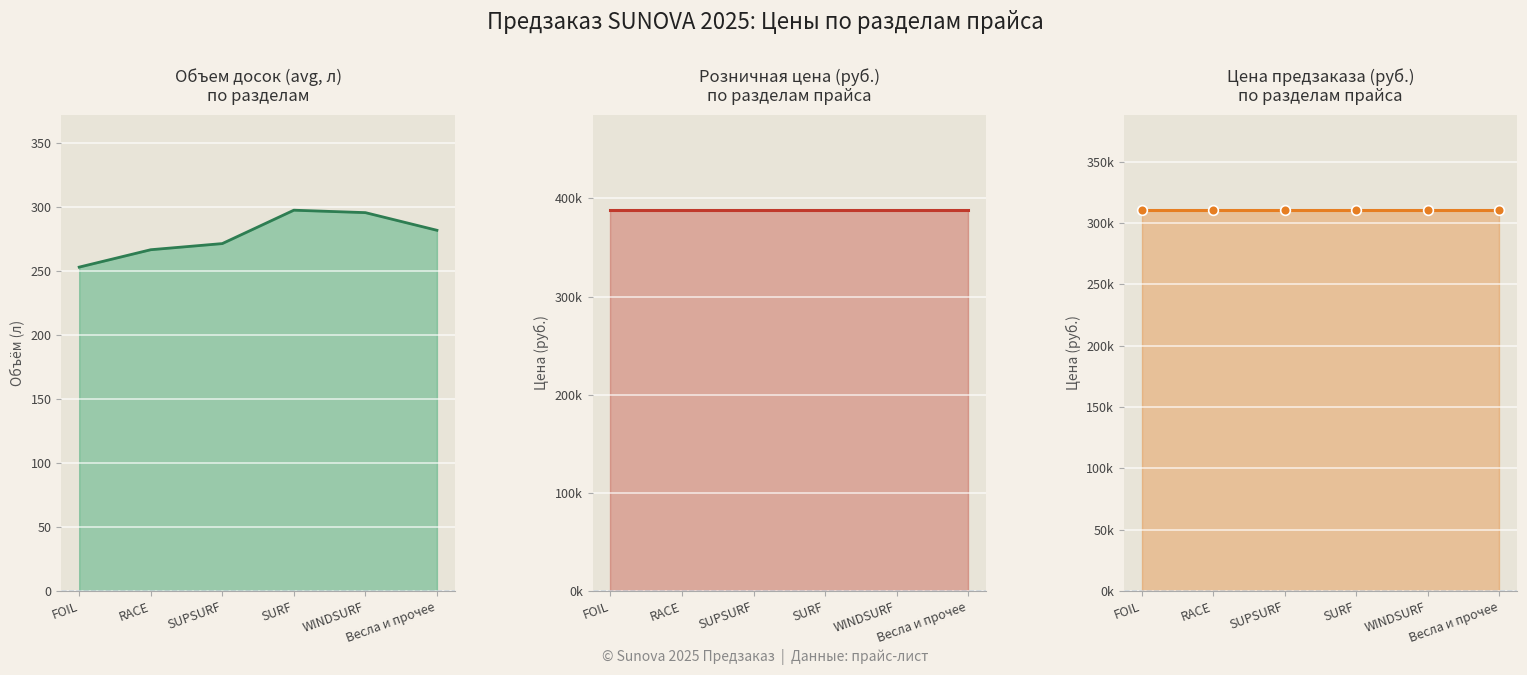

Which series has the largest total across all categories?

Розница, Руб